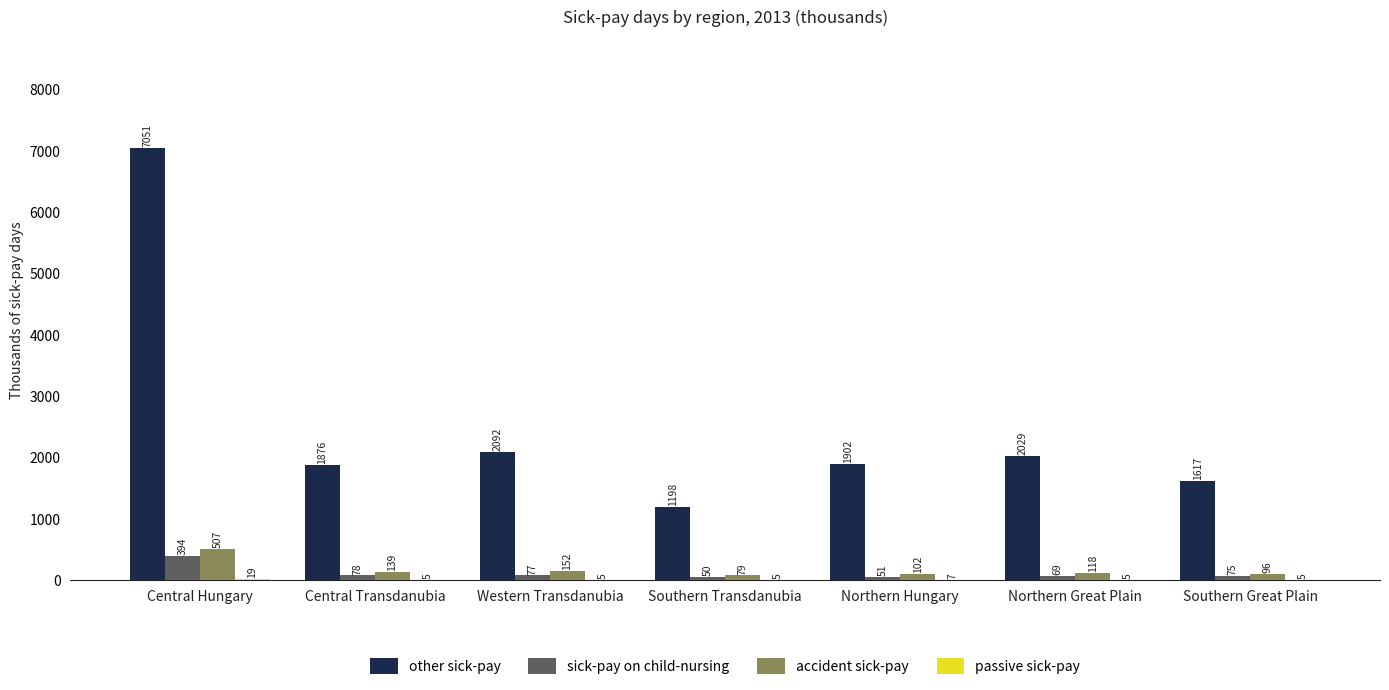

What is the sum of the accident sick-pay values at Southern Great Plain and Northern Great Plain?

214.0